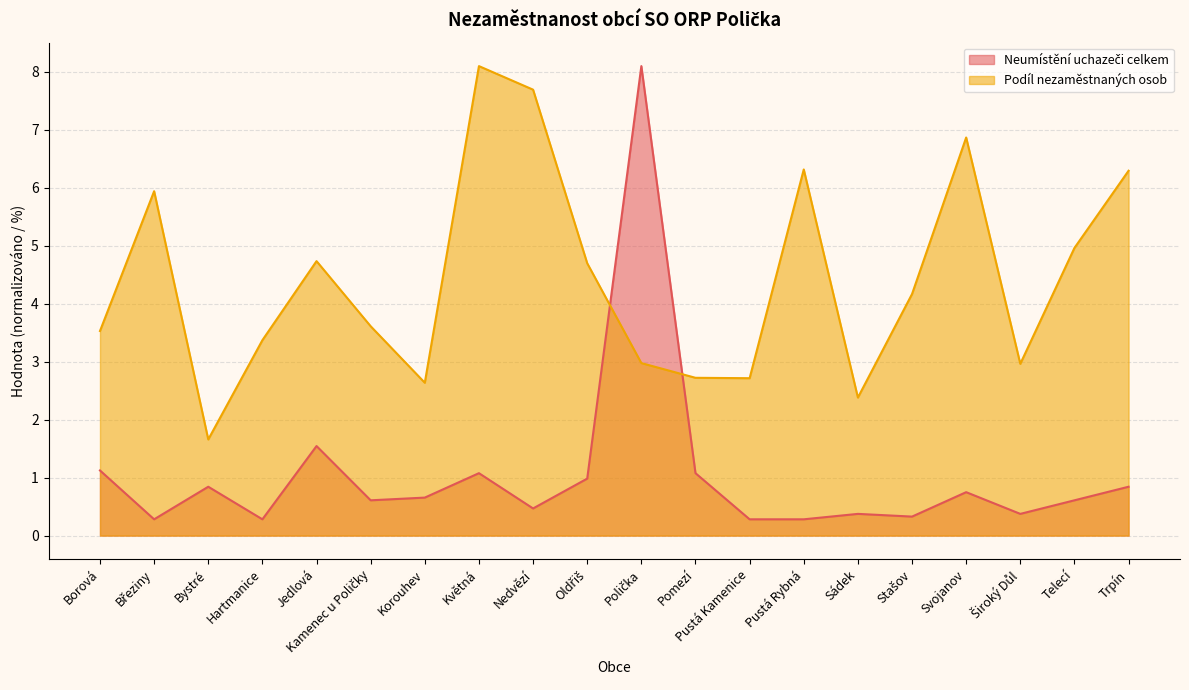

Reading left to right, transcribe all the data shown in this chart.

Neumístění uchazeči celkem: 1.1	0.3	0.8	0.3	1.5	0.6	0.7	1.1	0.5	1.0	8.1	1.1	0.3	0.3	0.4	0.3	0.7	0.4	0.6	0.8
Podíl nezaměstnaných osob: 3.5	5.9	1.7	3.4	4.7	3.6	2.6	8.1	7.7	4.7	3.0	2.7	2.7	6.3	2.4	4.2	6.9	3.0	5.0	6.3